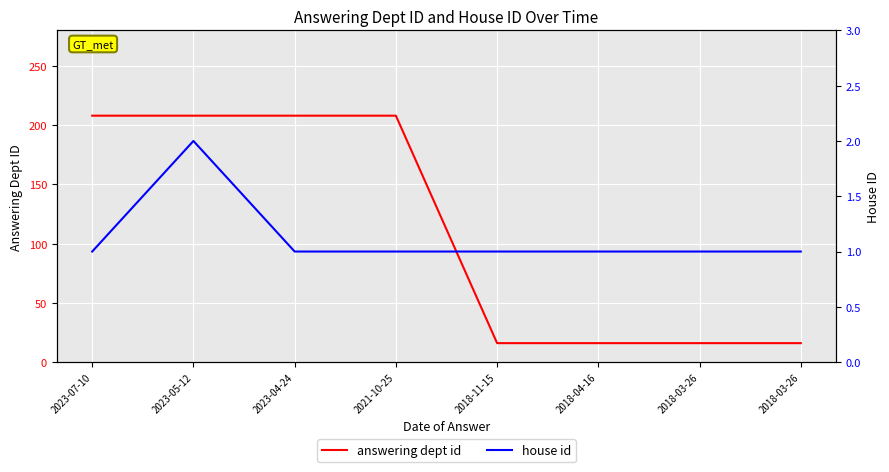

List the series in order of their overall mean, highest first.

answering dept id, house id